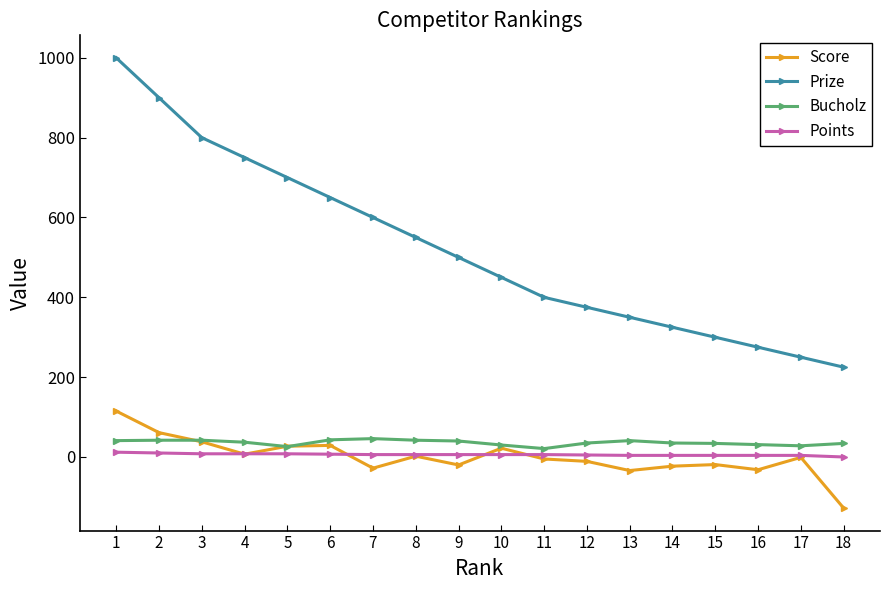

True or false: Bucholz and Prize cross at least once.

False